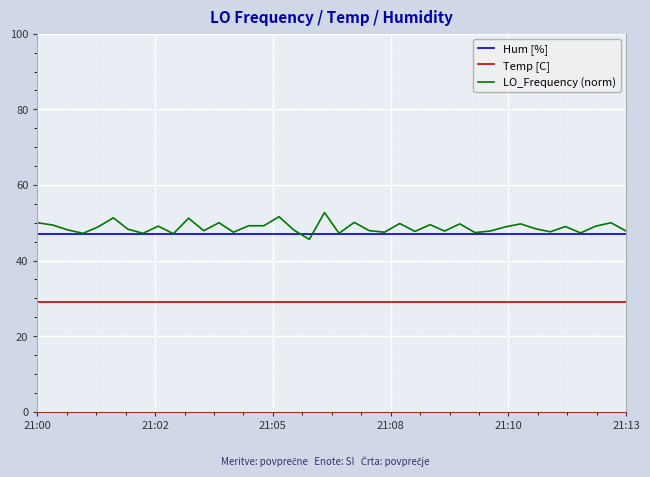

What is the greatest value displayed?

52.7